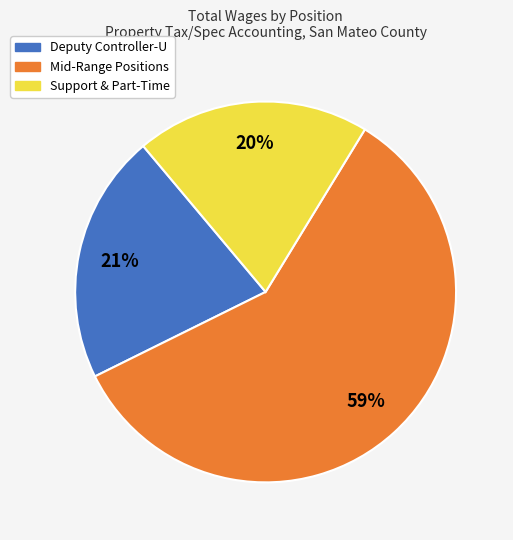

Is there a majority slice in this chart?

Yes